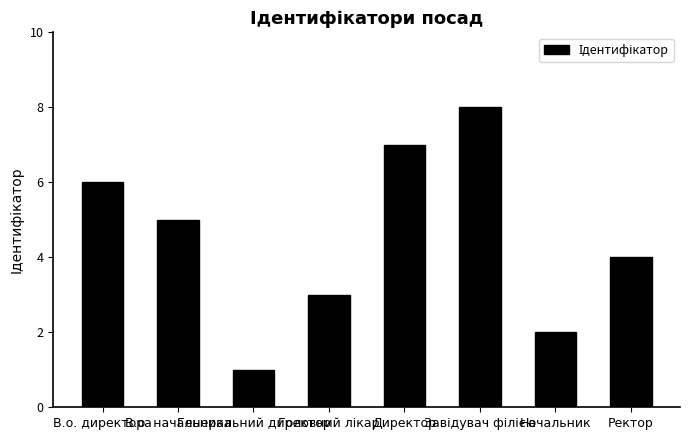

Reading left to right, what are all the values shown in this chart?

6	5	1	3	7	8	2	4